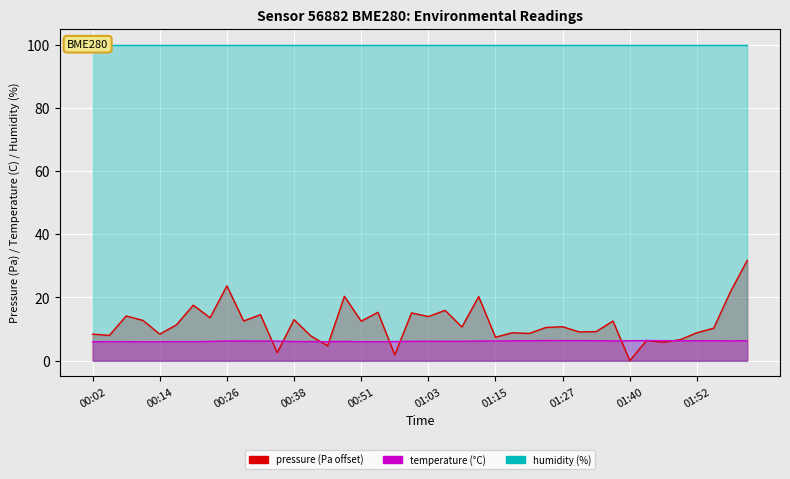

Rank the categories by temperature value from lowest to highest.

00:02, 00:11, 00:14, 00:54, 00:51, 00:08, 00:20, 00:45, 00:05, 00:17, 00:38, 00:42, 00:57, 00:23, 00:48, 01:00, 01:06, 01:09, 01:03, 00:32, 00:35, 00:29, 01:12, 01:15, 01:36, 00:26, 01:58, 01:18, 01:52, 01:21, 02:01, 01:40, 01:55, 01:33, 01:46, 01:49, 01:30, 01:27, 01:43, 01:24